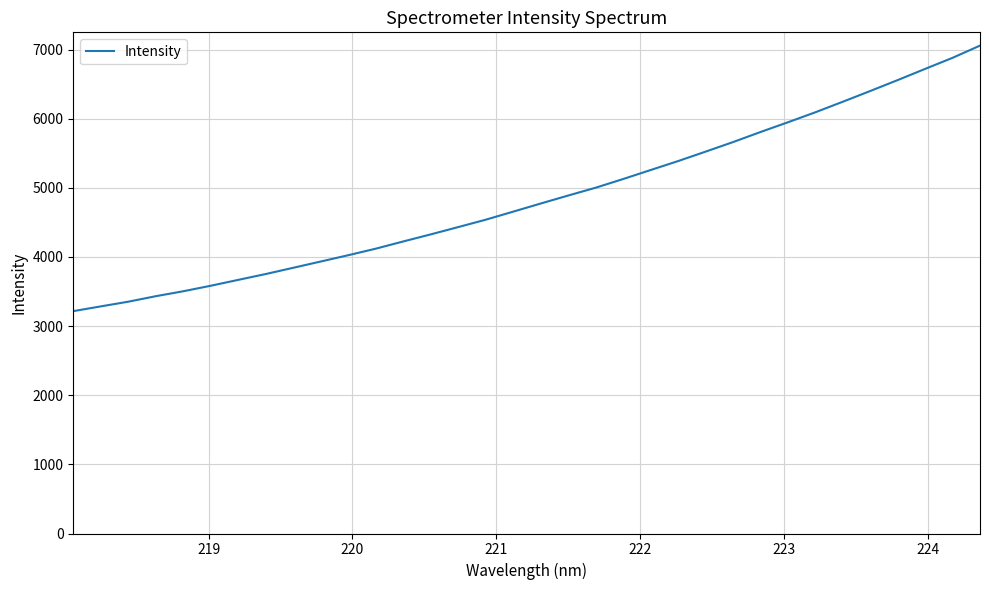

What is the smallest value displayed?

3216.8